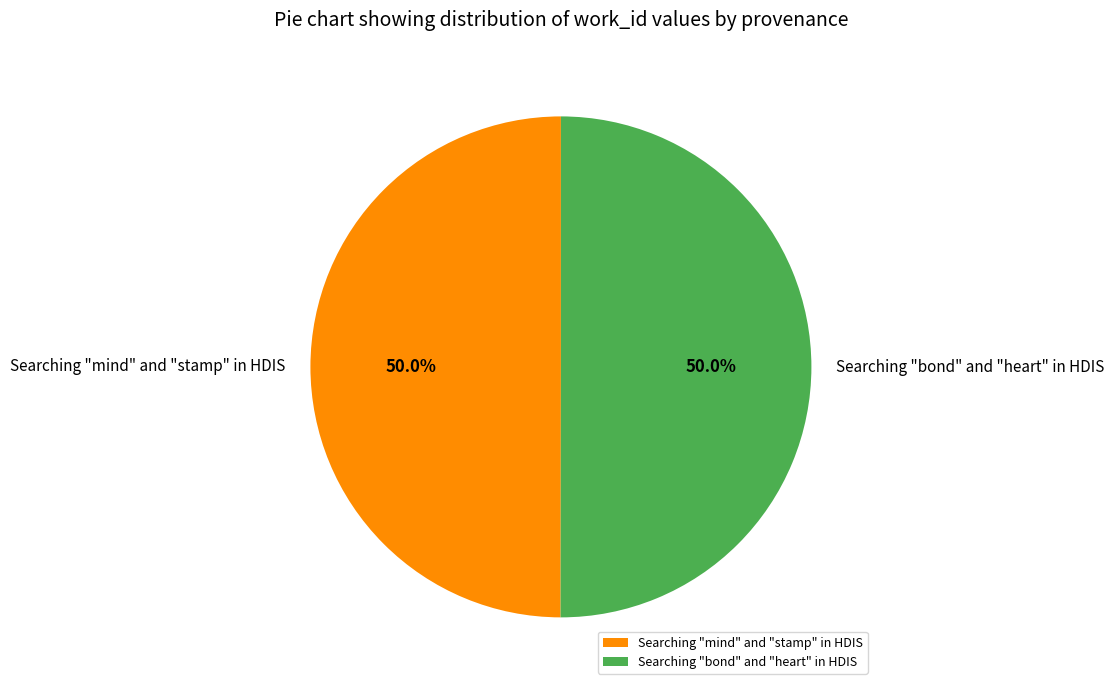

Approximately how many times larger is the value at Searching "bond" and "heart" in HDIS compared to Searching "mind" and "stamp" in HDIS?

1.0